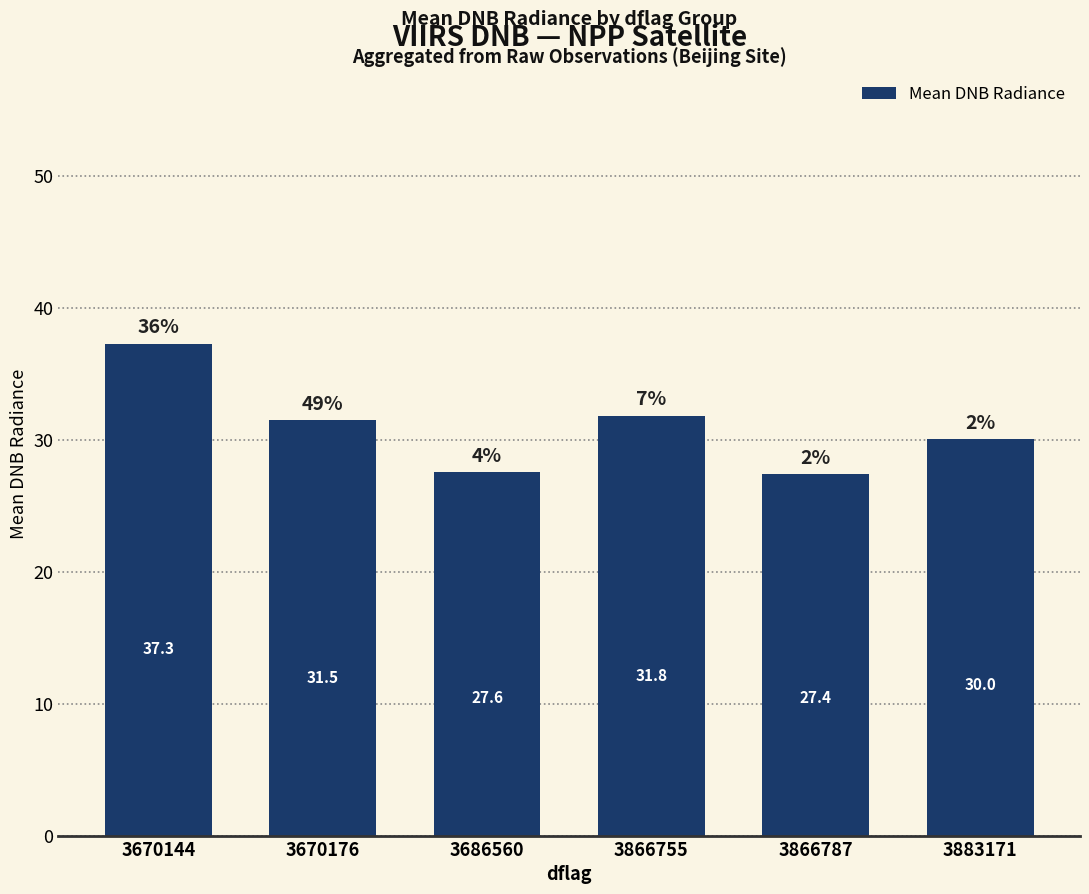

At which label is the value closest to 32?

3866755